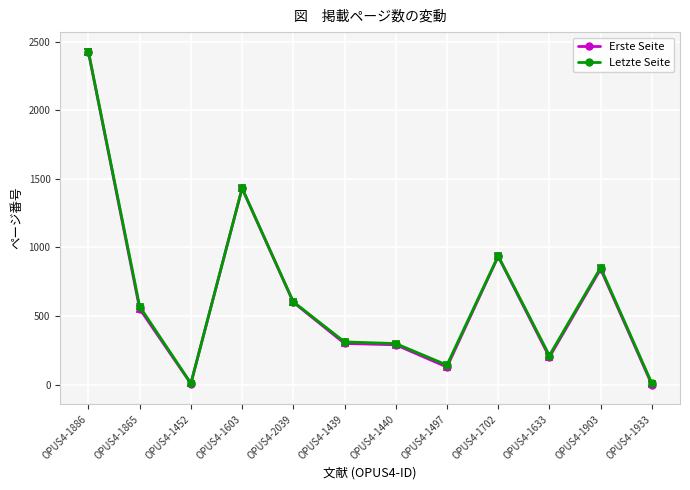

Does the chart have visible grid lines?

Yes